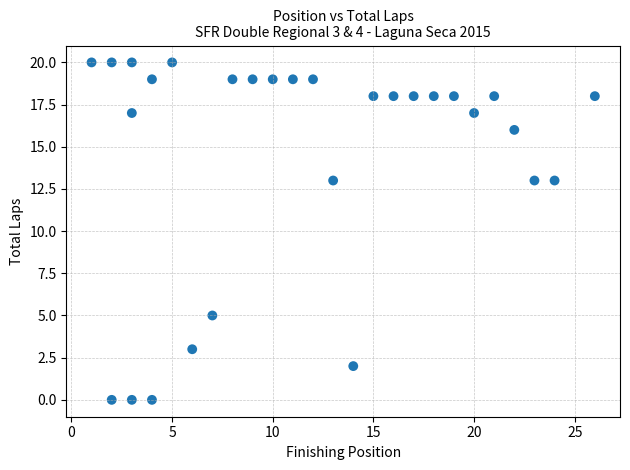

What is the range of X values (max minus min)?

25